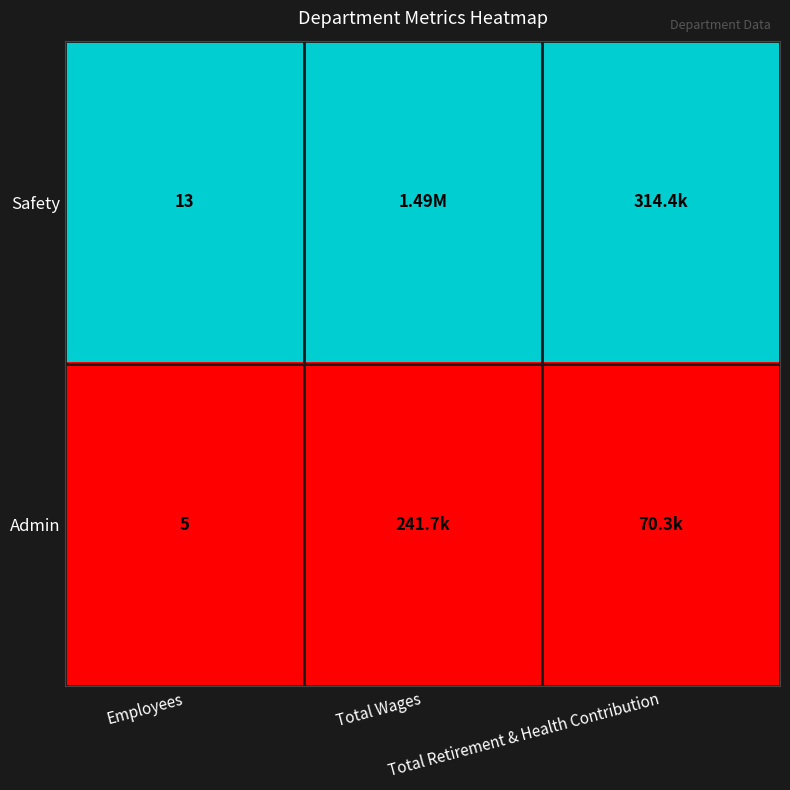

Between Total Wages and Employees, which is larger?

Total Wages